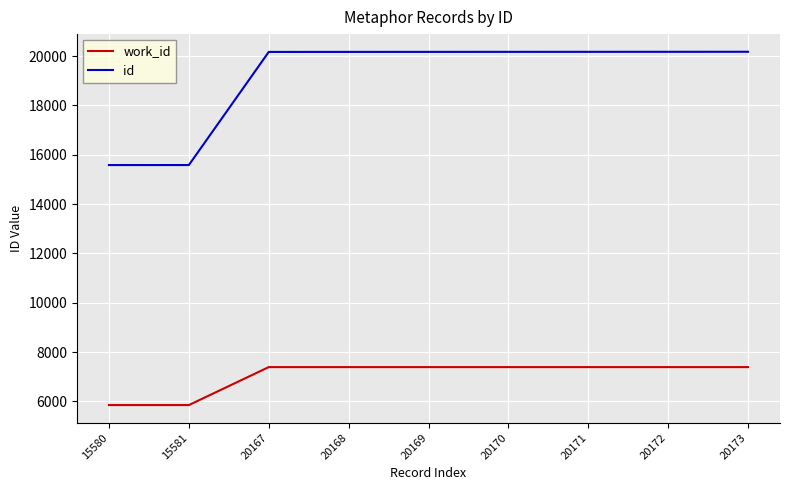

What is the smallest value displayed?

5850